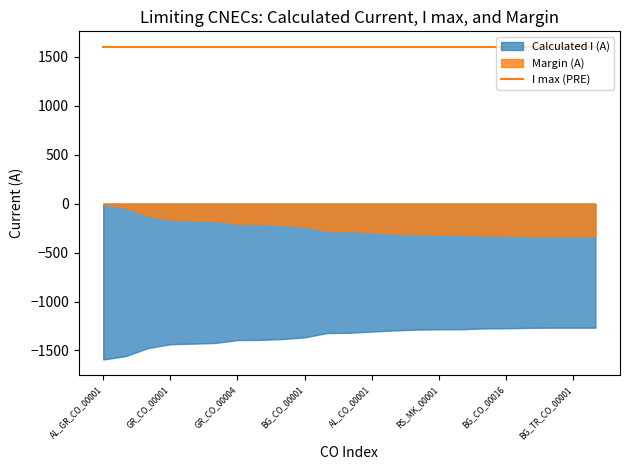

True or false: Calculated I (A) and I max (PRE) cross at least once.

False